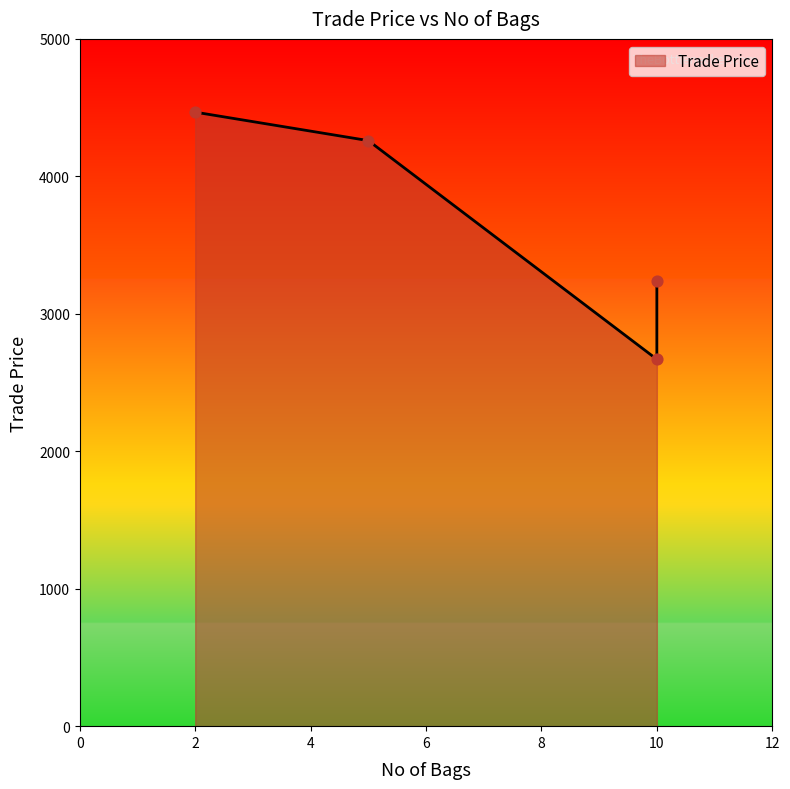

Approximately how many times larger is the value at 5 compared to 10?

1.3